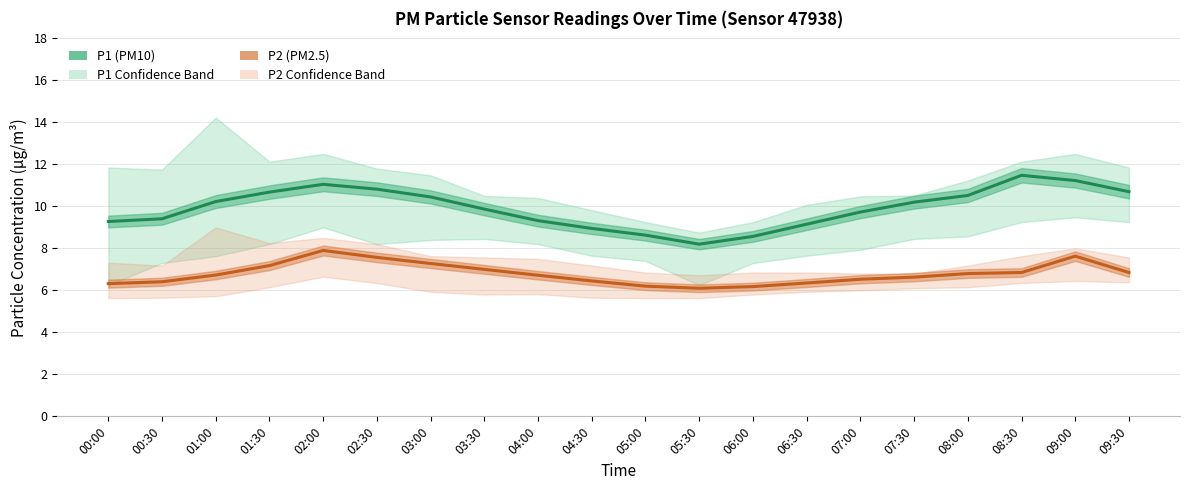

What is the difference between the maximum and second lowest values in the P2 (PM2.5) series?

1.7